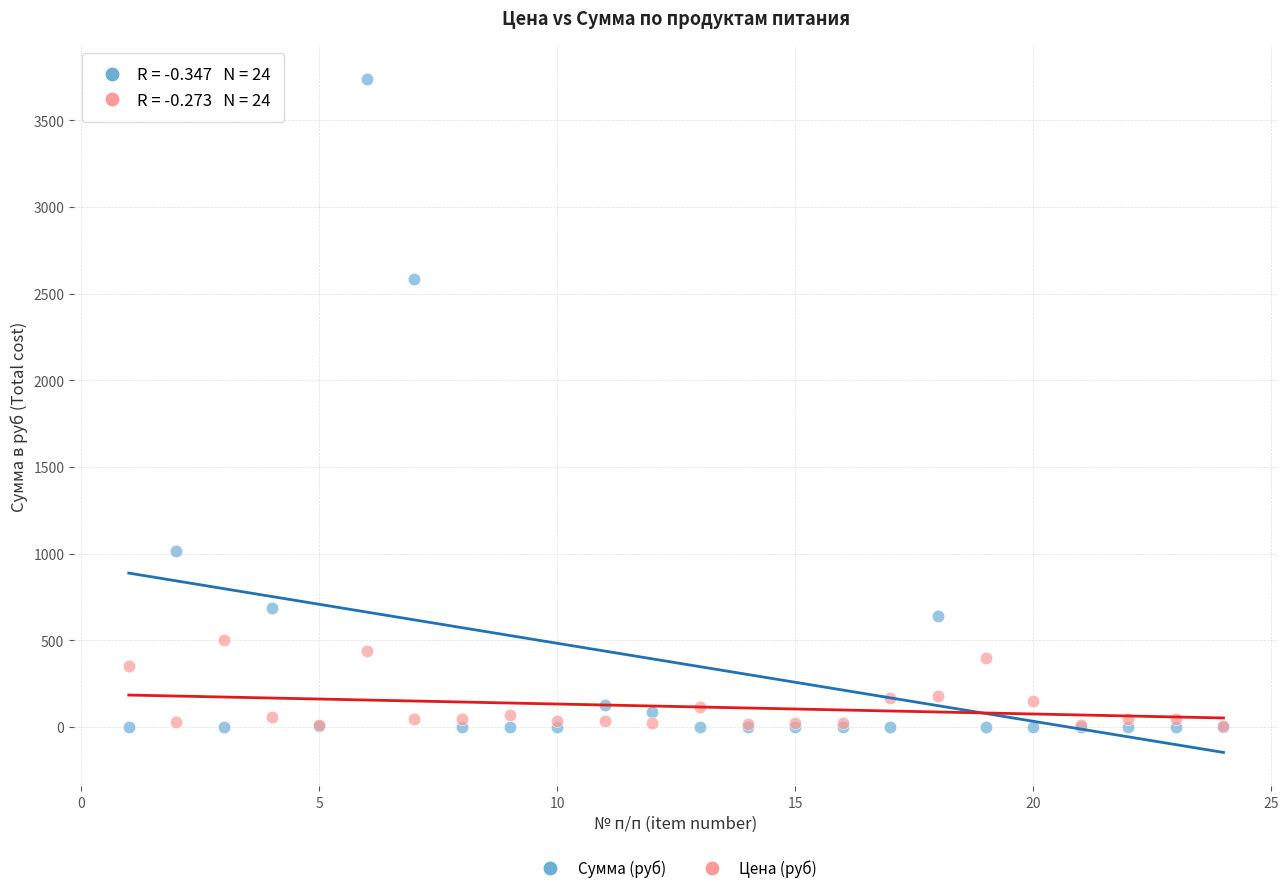

In the Сумма (руб) series, what Y value is closest to 1869?

2586.2